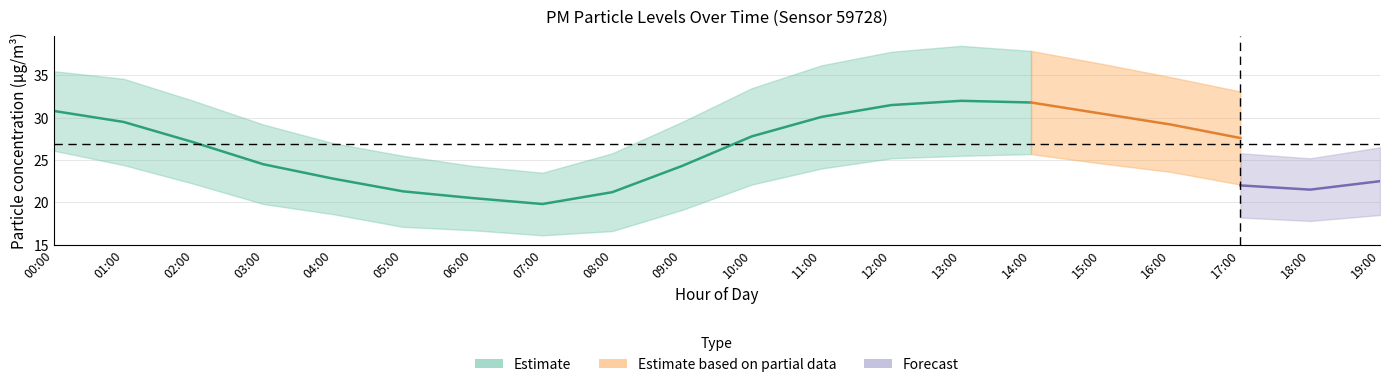

At which label does P1_upper first exceed 33?

00:00